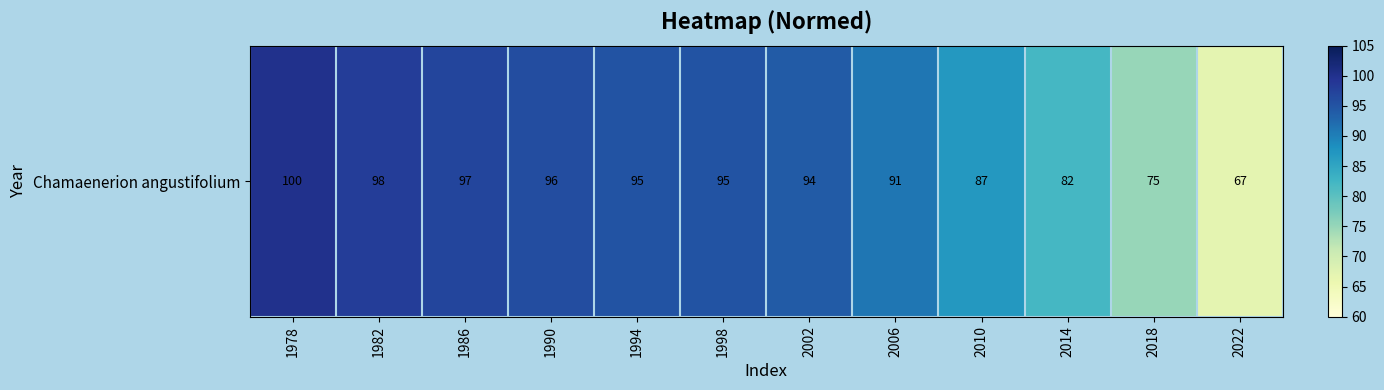

What is the minimum value shown in the chart?

67